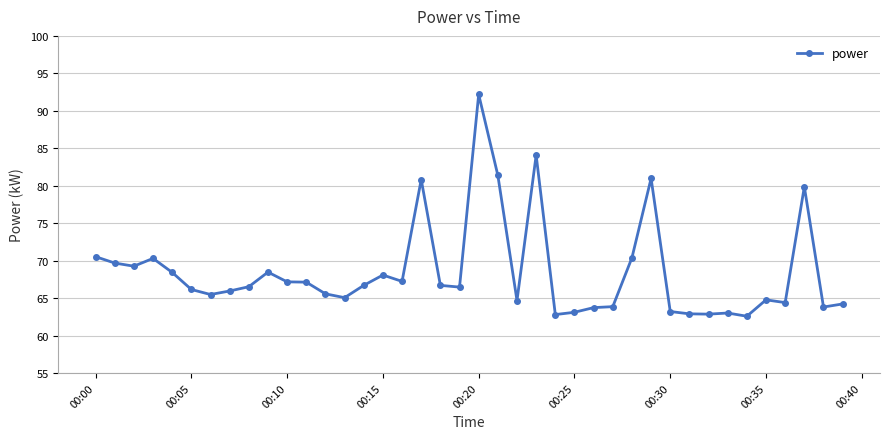

Count the number of categories in the chart.

40